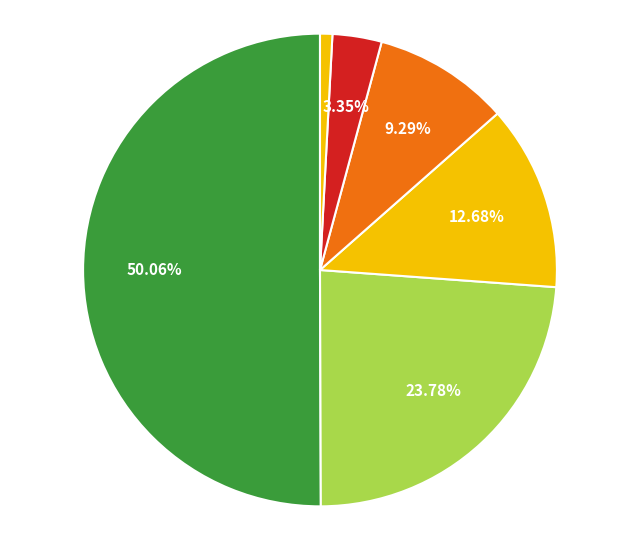

How many slices are in this pie chart?

6